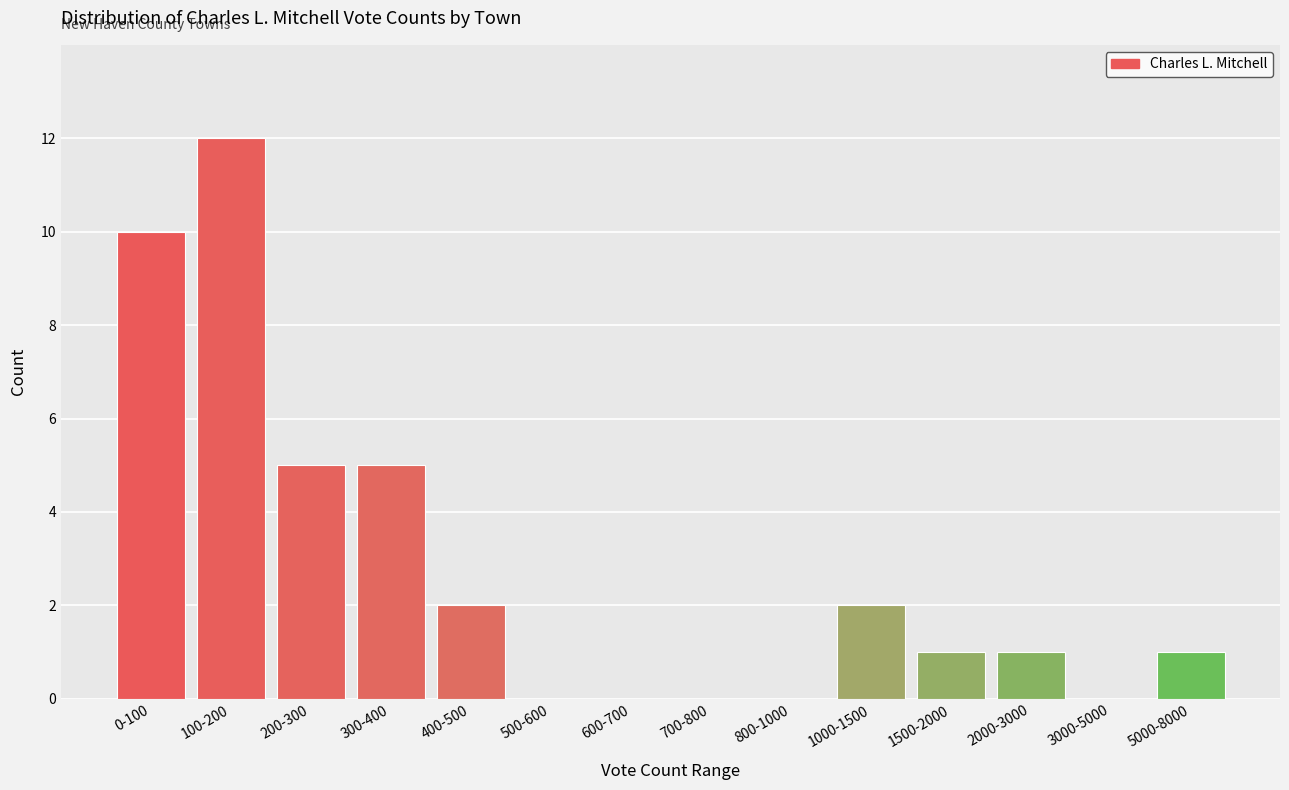

Reading left to right, extract all data points from this chart.

0-100=10	100-200=12	200-300=5	300-400=5	400-500=2	500-600=0	600-700=0	700-800=0	800-1000=0	1000-1500=2	1500-2000=1	2000-3000=1	3000-5000=0	5000-8000=1